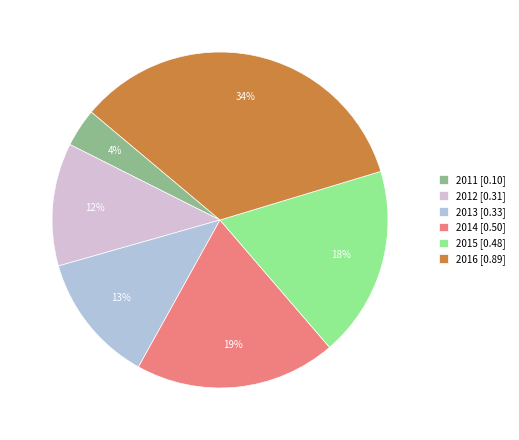

Which has a higher value, 2015 or 2014?

2014